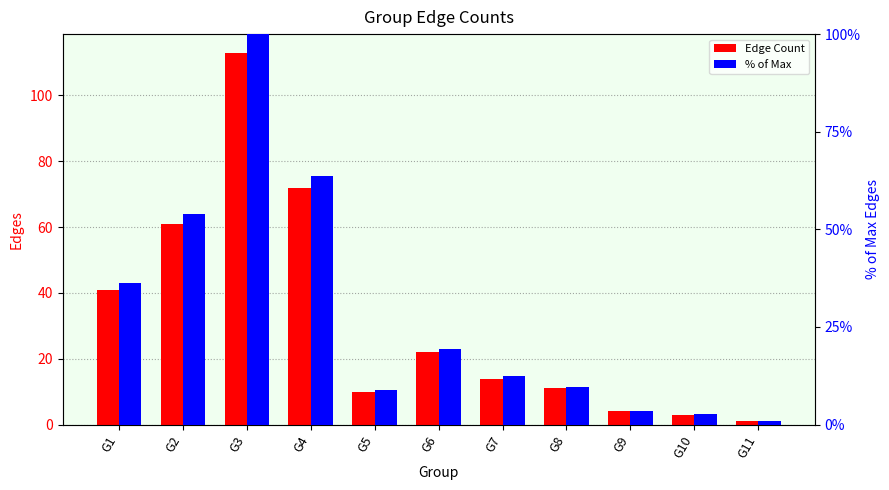

Where is Edge Count nearest to the value 57?

G2